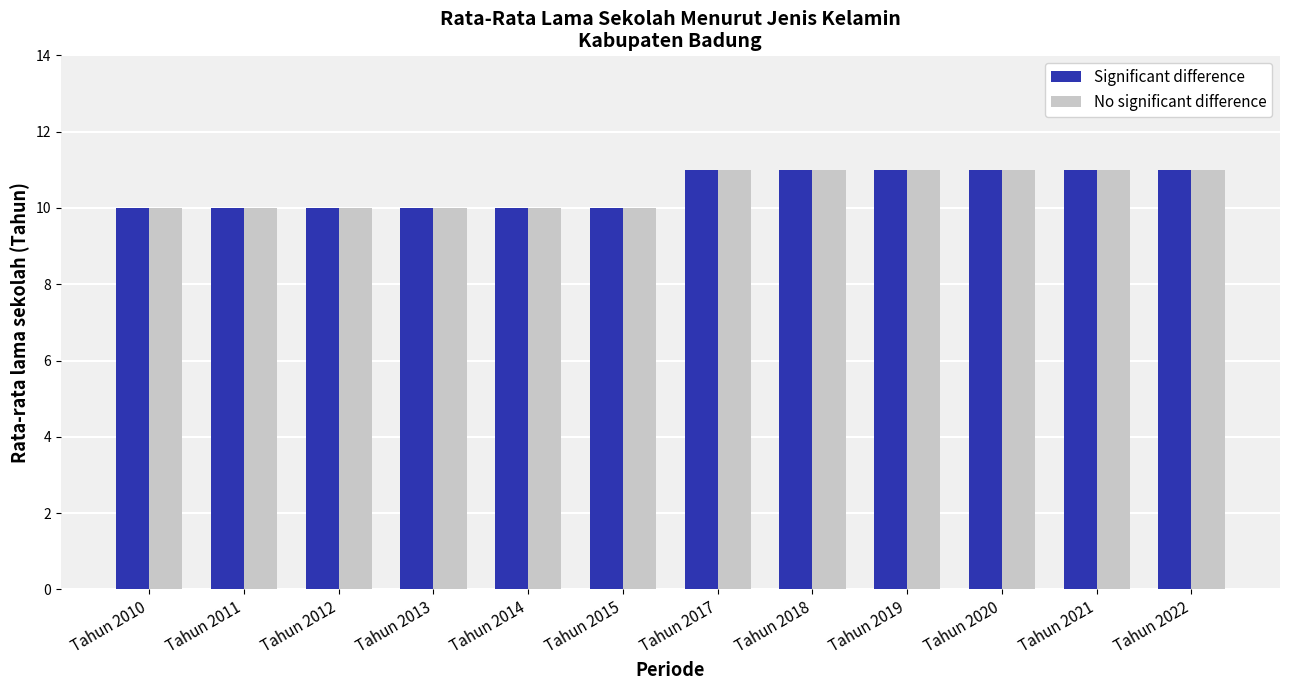

Is it true that No significant difference equals 7 at Tahun 2012?

False